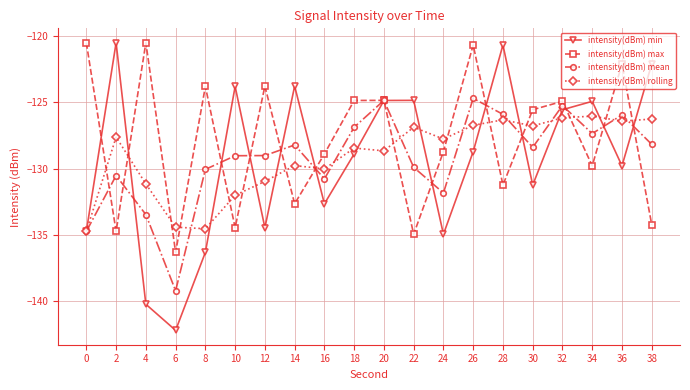

True or false: intensity(dBm) max and intensity(dBm) min intersect in this chart.

True